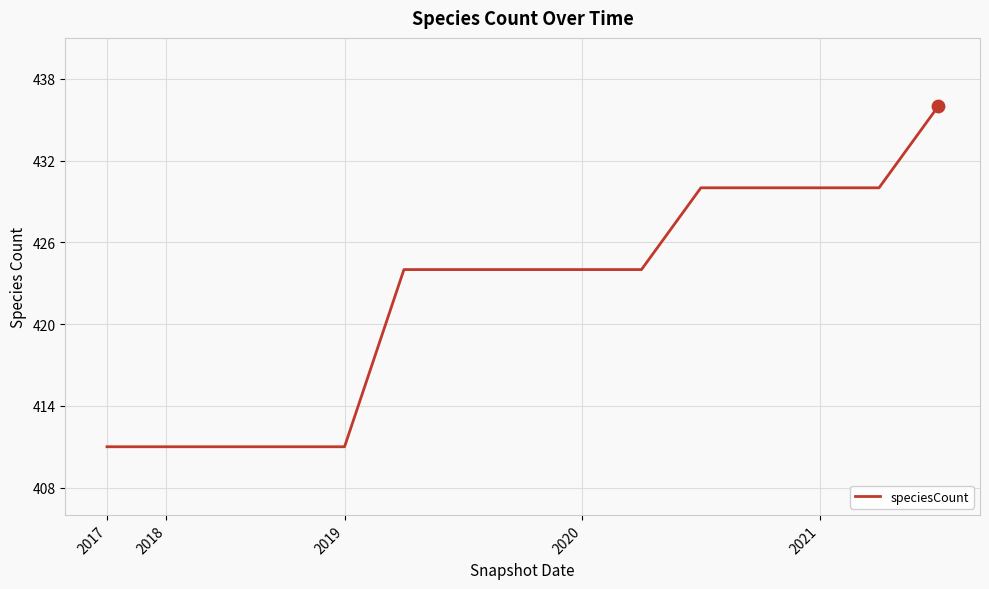

What is the maximum value shown in the chart?

436